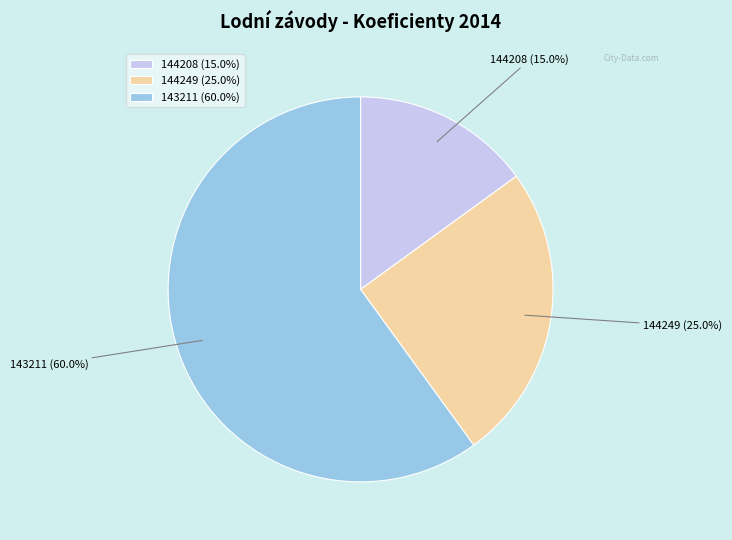

How much of the chart is everything except 143211?

40.0%